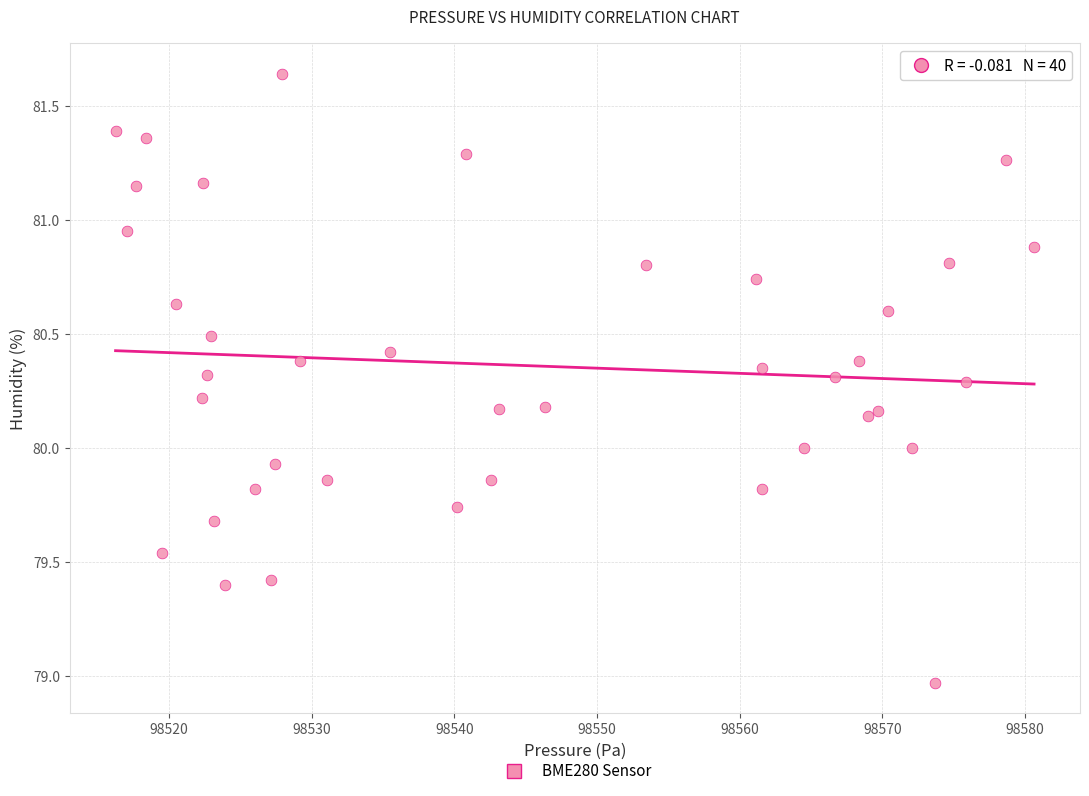

What is the range of Y values (max minus min)?

2.7